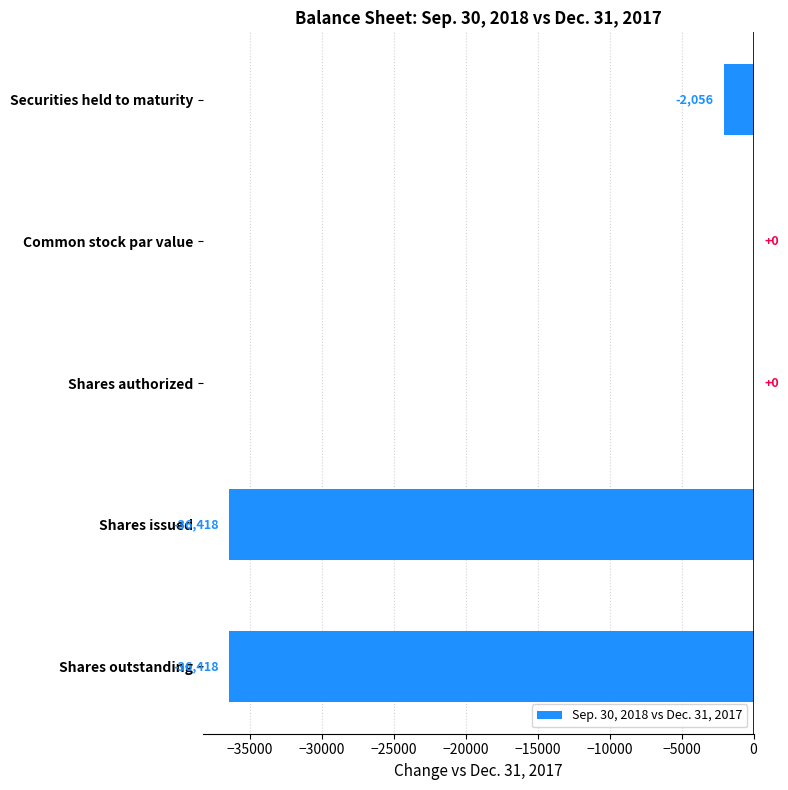

At which label is the value closest to -18209?

Securities held to maturity